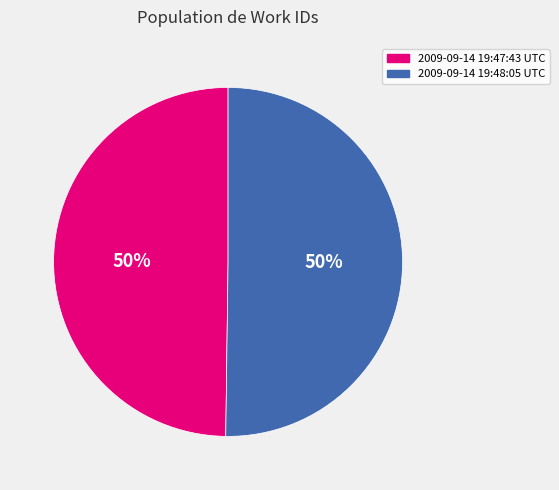

To the nearest percent, what percentage of the pie is 2009-09-14 19:47:43 UTC?

50%